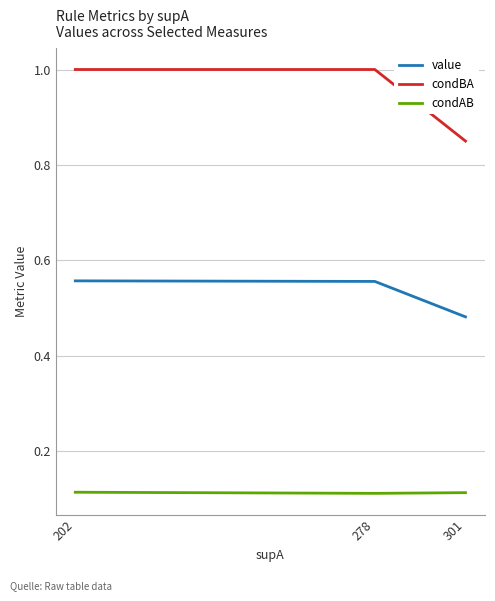

Which series changed the most between 278 and 301?

condBA